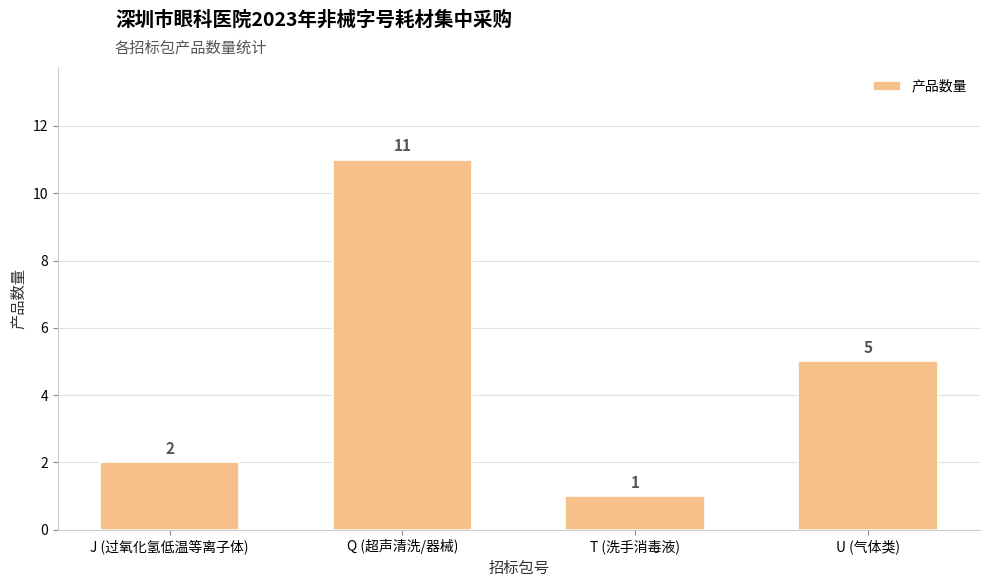

Reading left to right, list all the values displayed in this chart.

J (过氧化氢低温等离子体)=2	Q (超声清洗/器械)=11	T (洗手消毒液)=1	U (气体类)=5